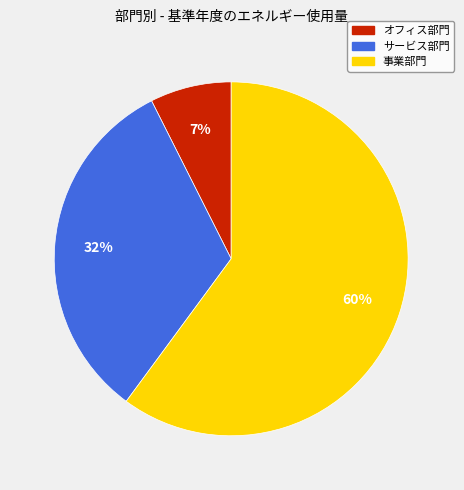

Between オフィス部門 and サービス部門, which is larger?

サービス部門